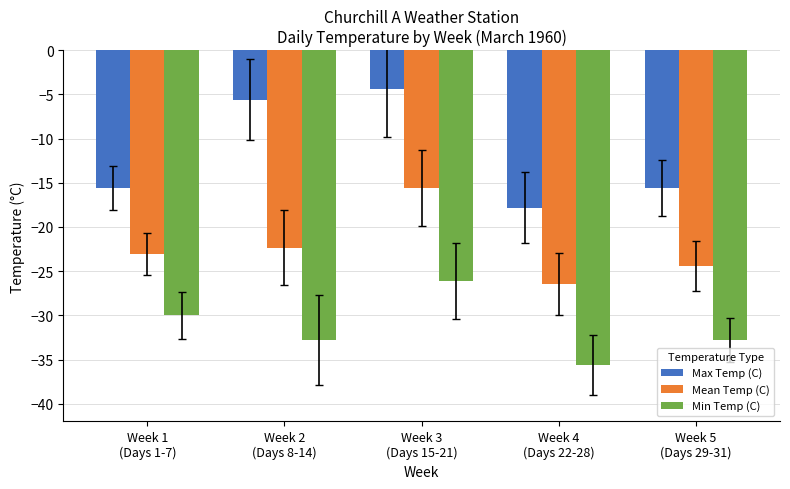

Is it true that Max Temp (C) equals -7.6 at Week 3
(Days 15-21)?

False